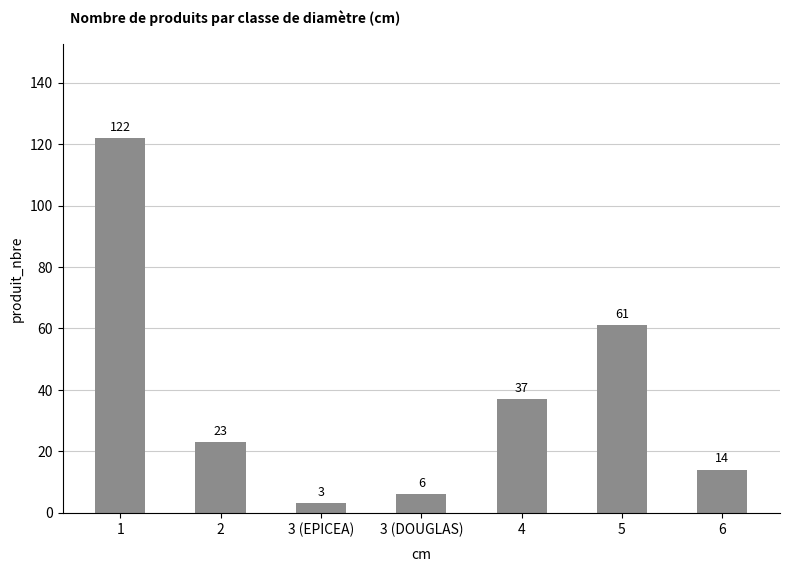

Between 4 and 3 (EPICEA), which is larger?

4